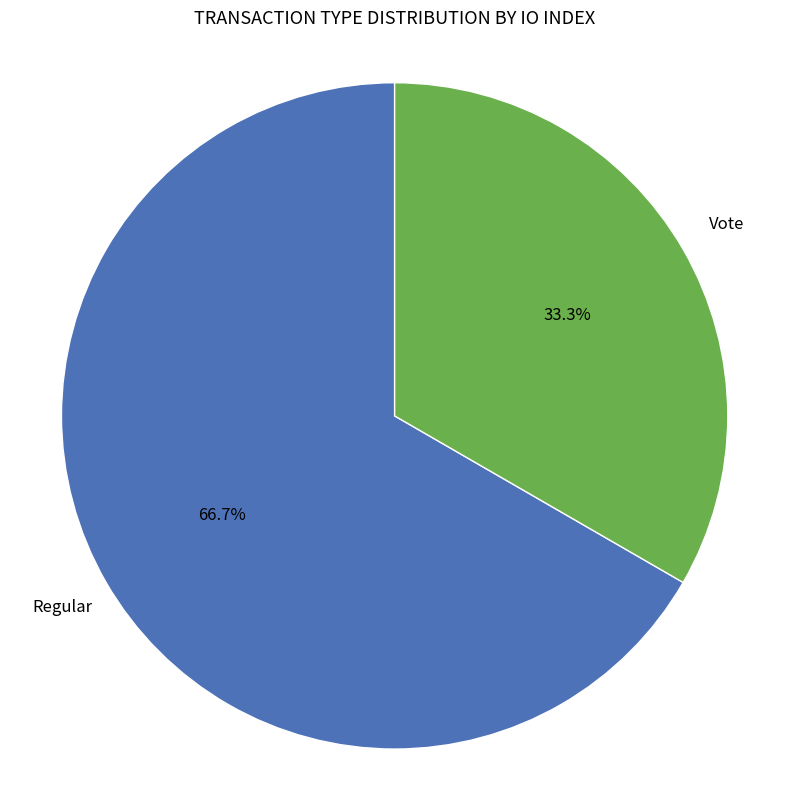

How many slices are in this pie chart?

2